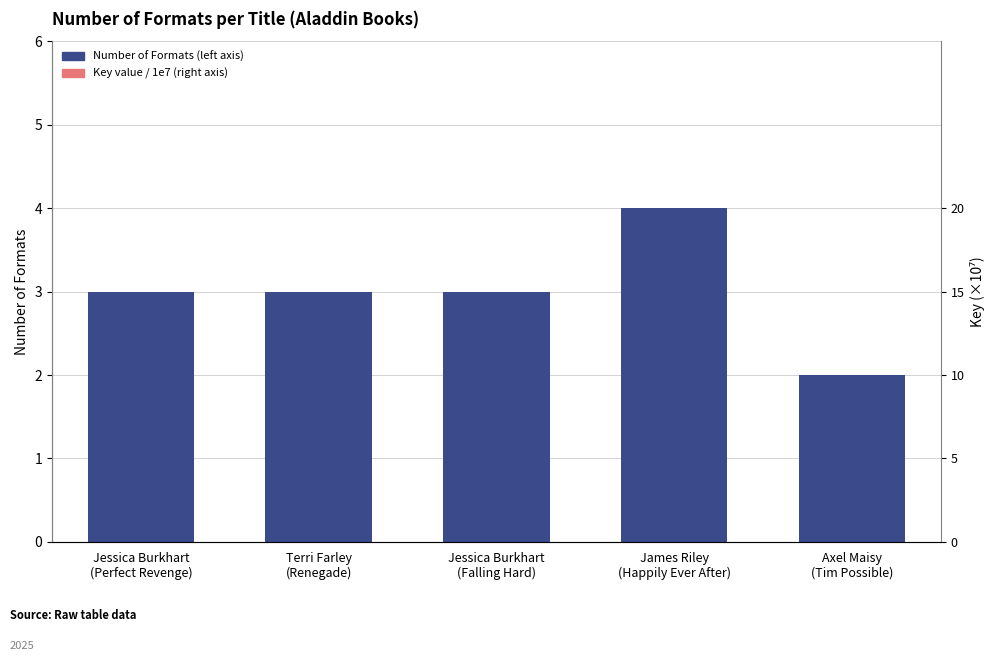

Which series changed the most between Jessica Burkhart
(Falling Hard) and James Riley
(Happily Ever After)?

Number of Formats (left axis)